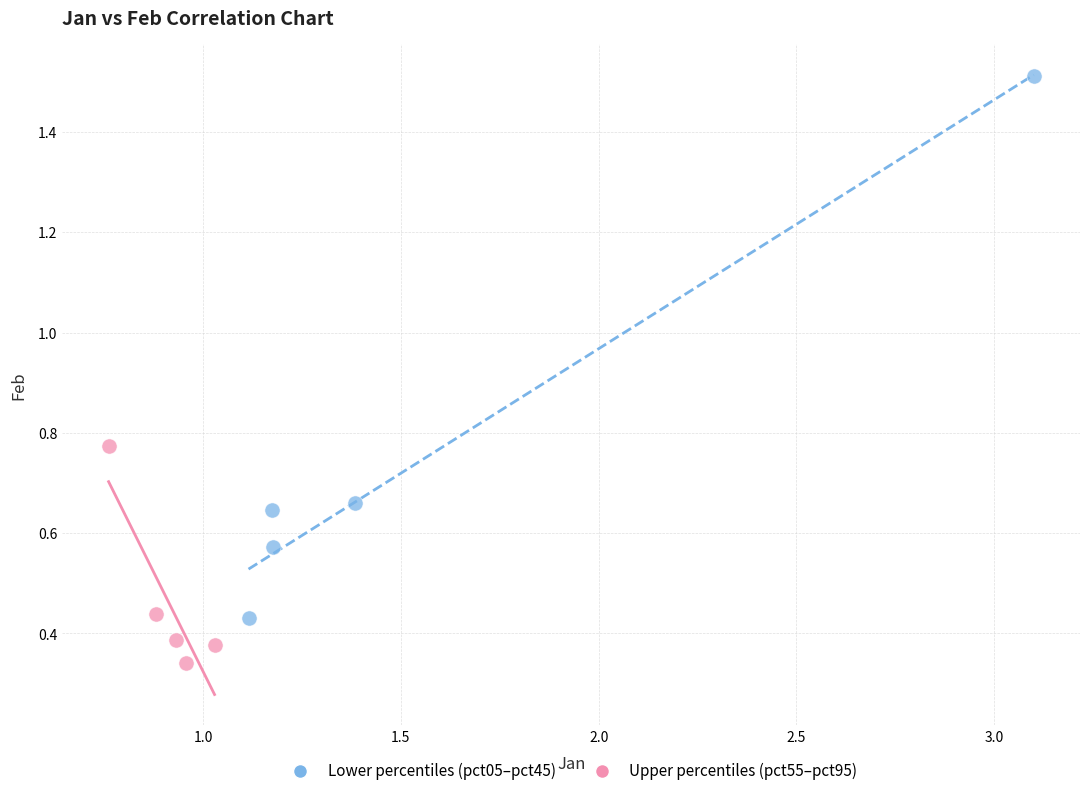

Which series reaches the maximum Y coordinate?

Lower percentiles (pct05–pct45)